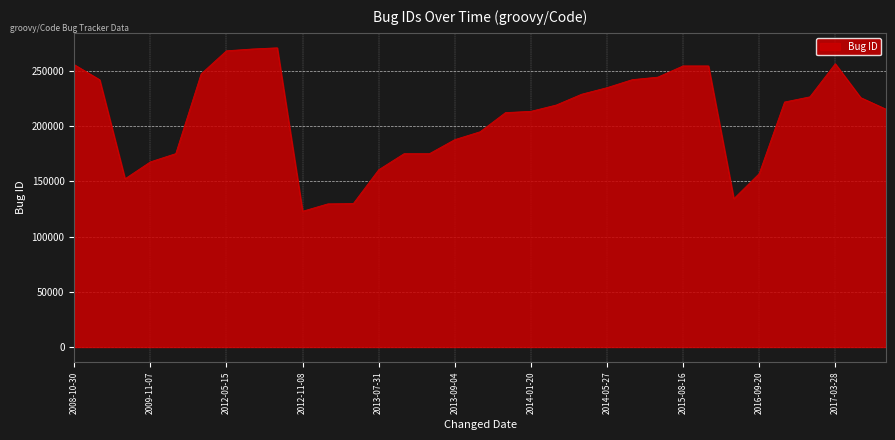

What is the maximum value shown in the chart?

270786